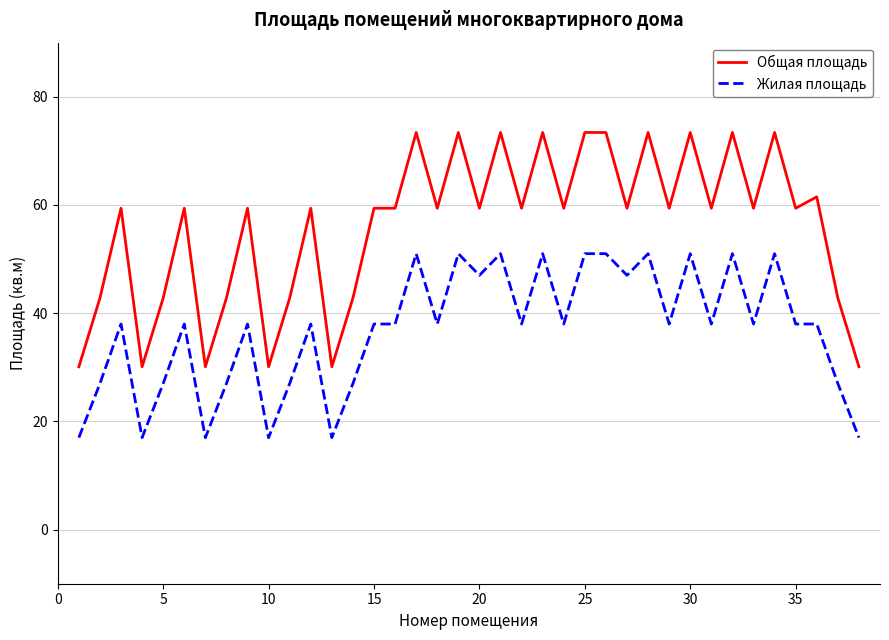

What are all the series names shown in the legend?

Общая площадь, Жилая площадь